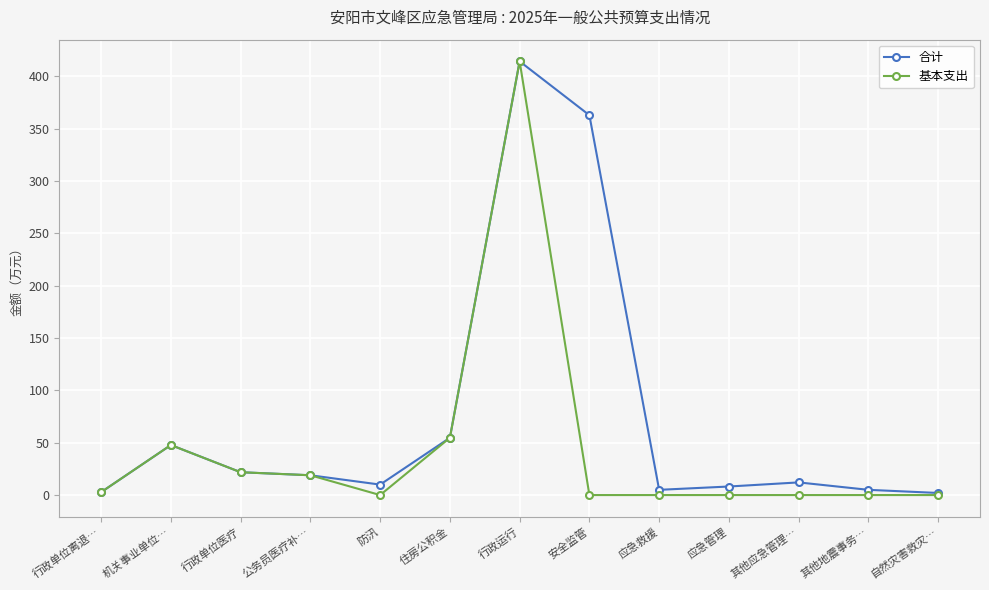

List the series in order of their overall mean, lowest first.

基本支出, 合计